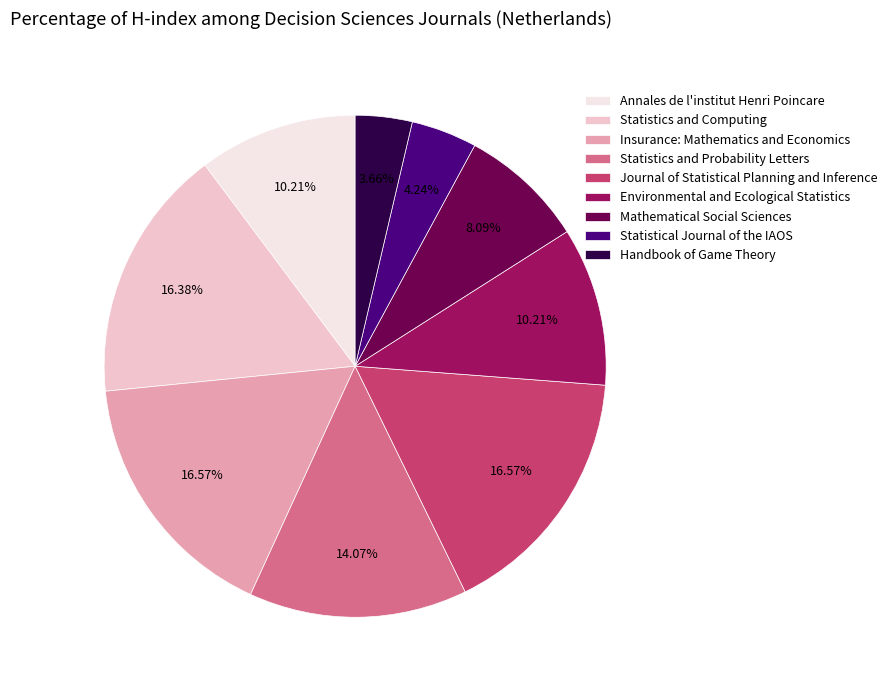

Which slice is the smallest?

Handbook of Game Theory